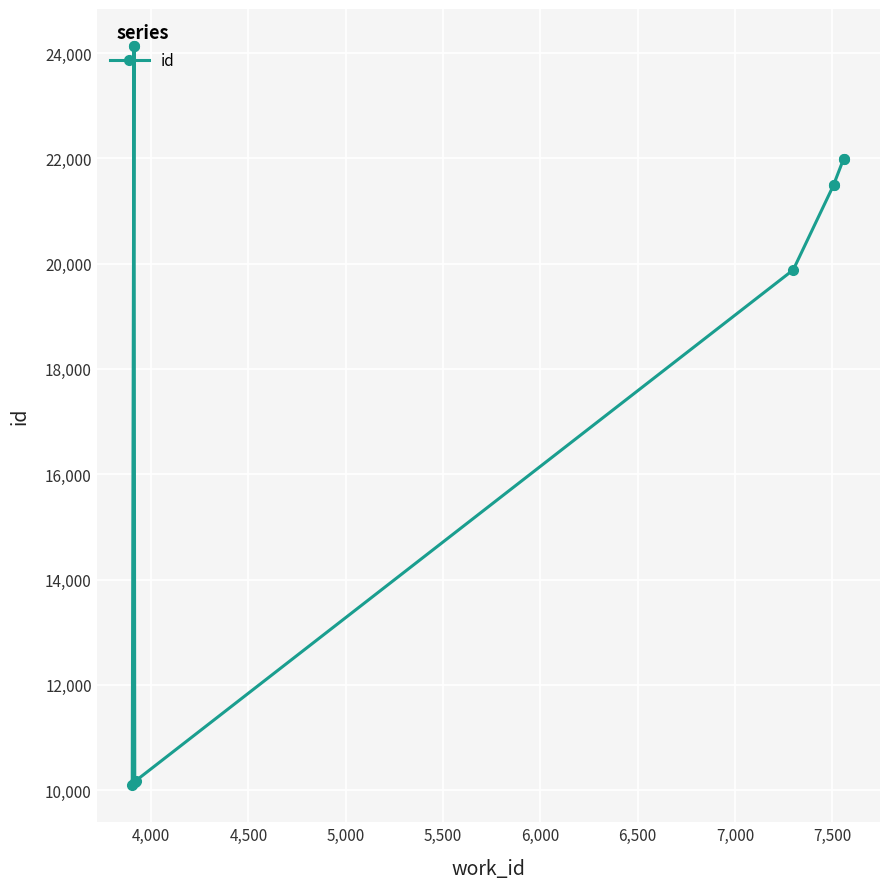

Reading left to right, extract all data points from this chart.

10091	24134	24135	10160	10174	19881	21496	21501	21990	21995